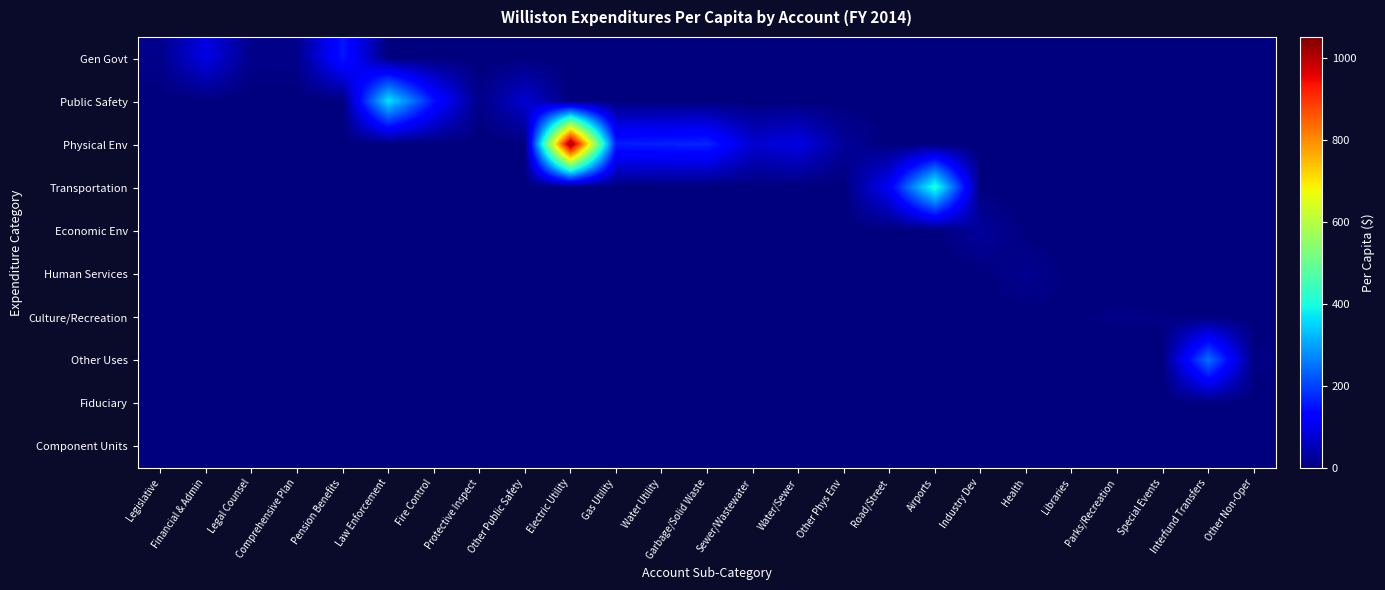

Which series has the largest total across all categories?

Physical Env